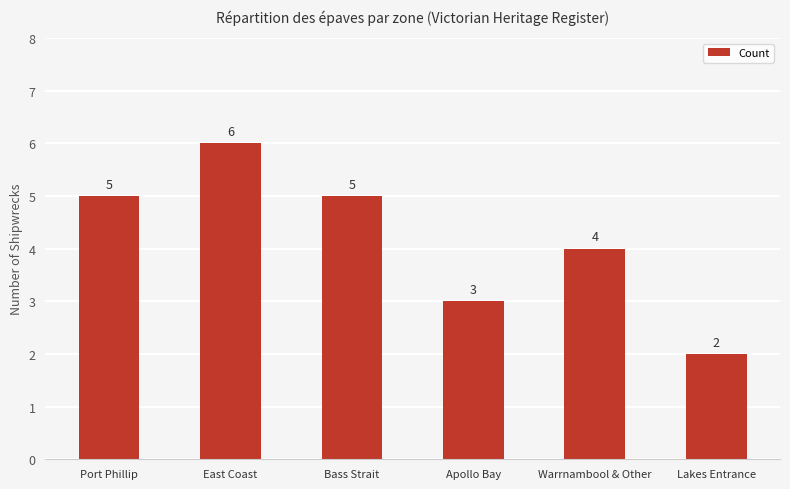

What is the average value?

4